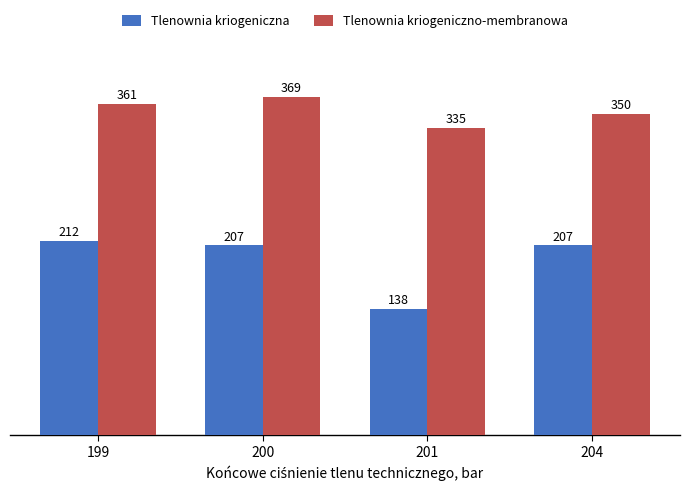

What is the difference between the highest and lowest values at 204?

143